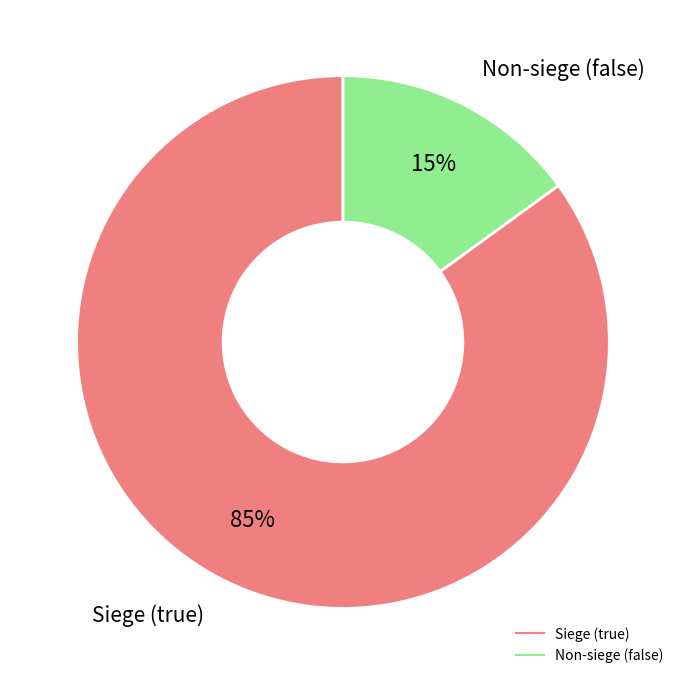

To the nearest percent, what is the difference between the largest and smallest slice percentages?

70%